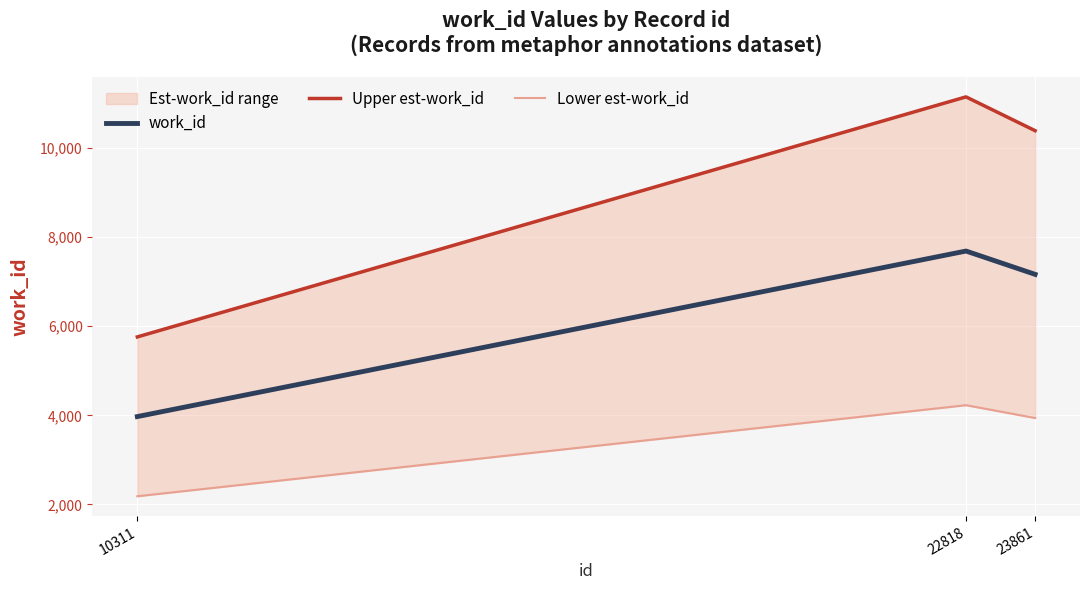

What is the value of the Upper est-work_id point at the 2nd from the left?

11144.7